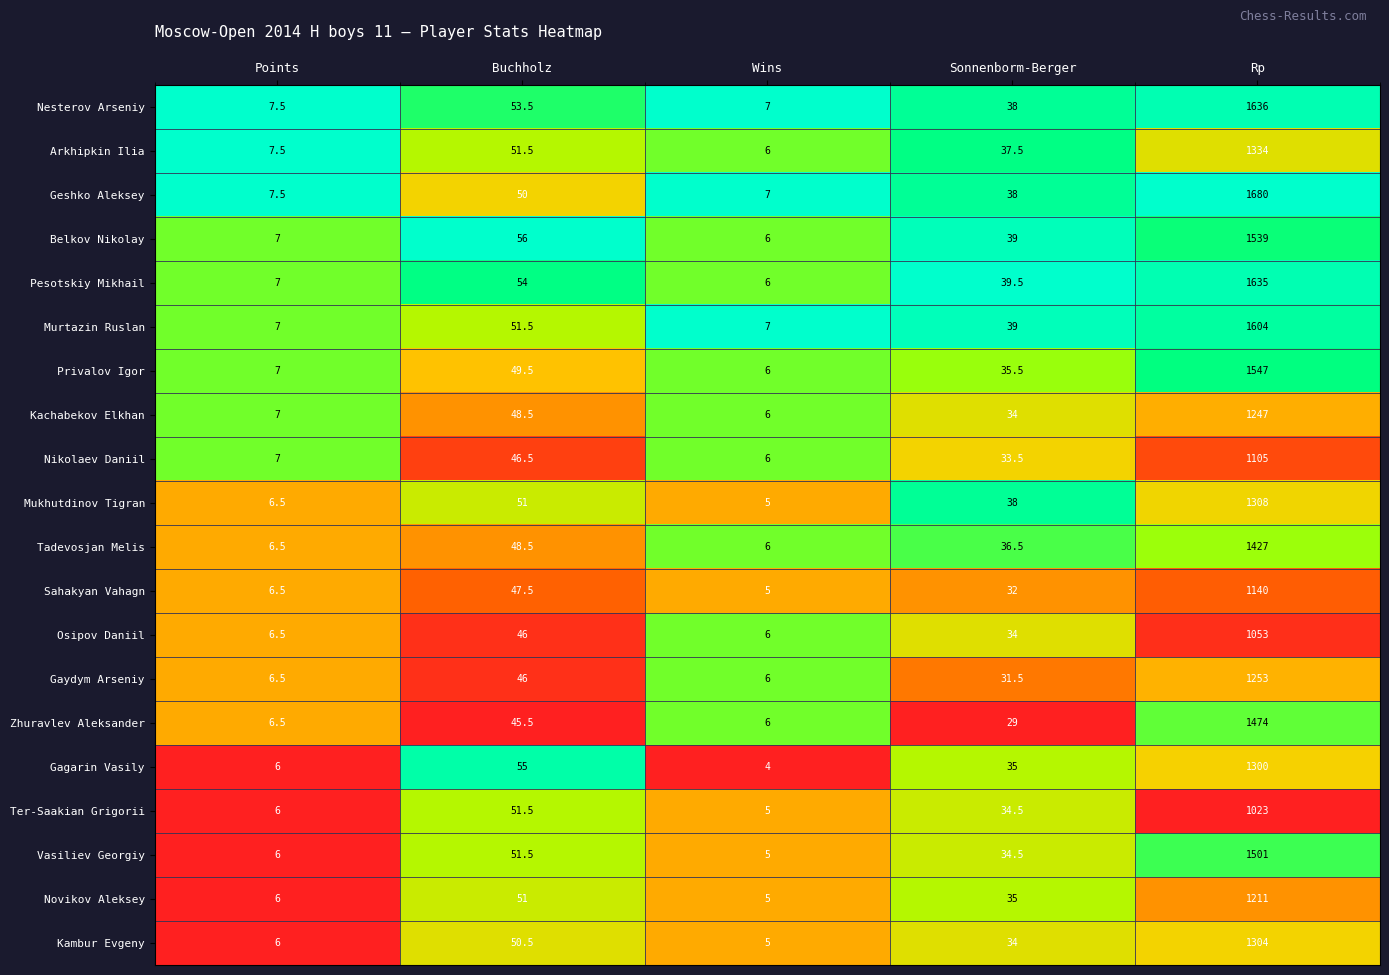

Between Buchholz and Rp, which series saw the biggest shift?

Geshko Aleksey